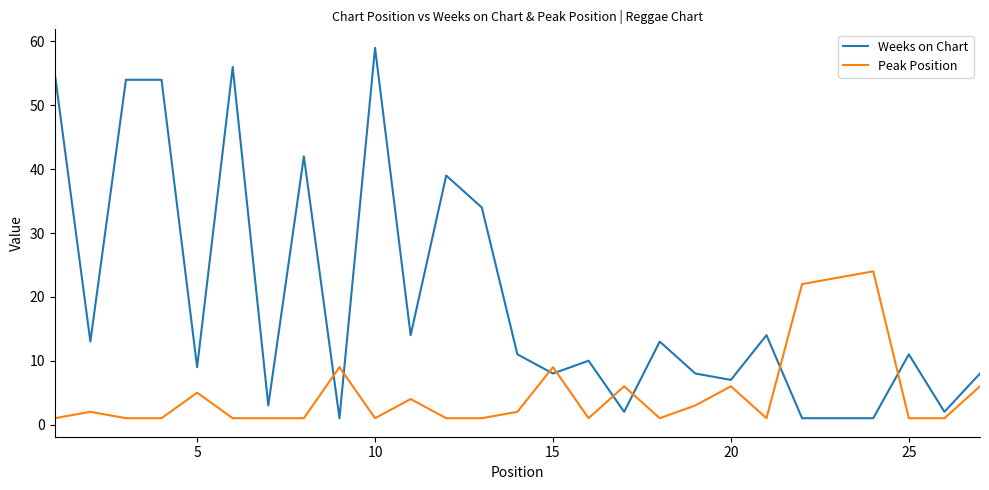

After their last crossing, which series has the higher values: Peak Position or Weeks on Chart?

Weeks on Chart